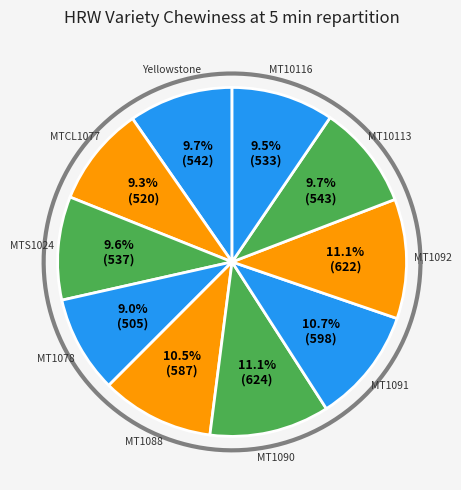

How many segments does this pie chart have?

10